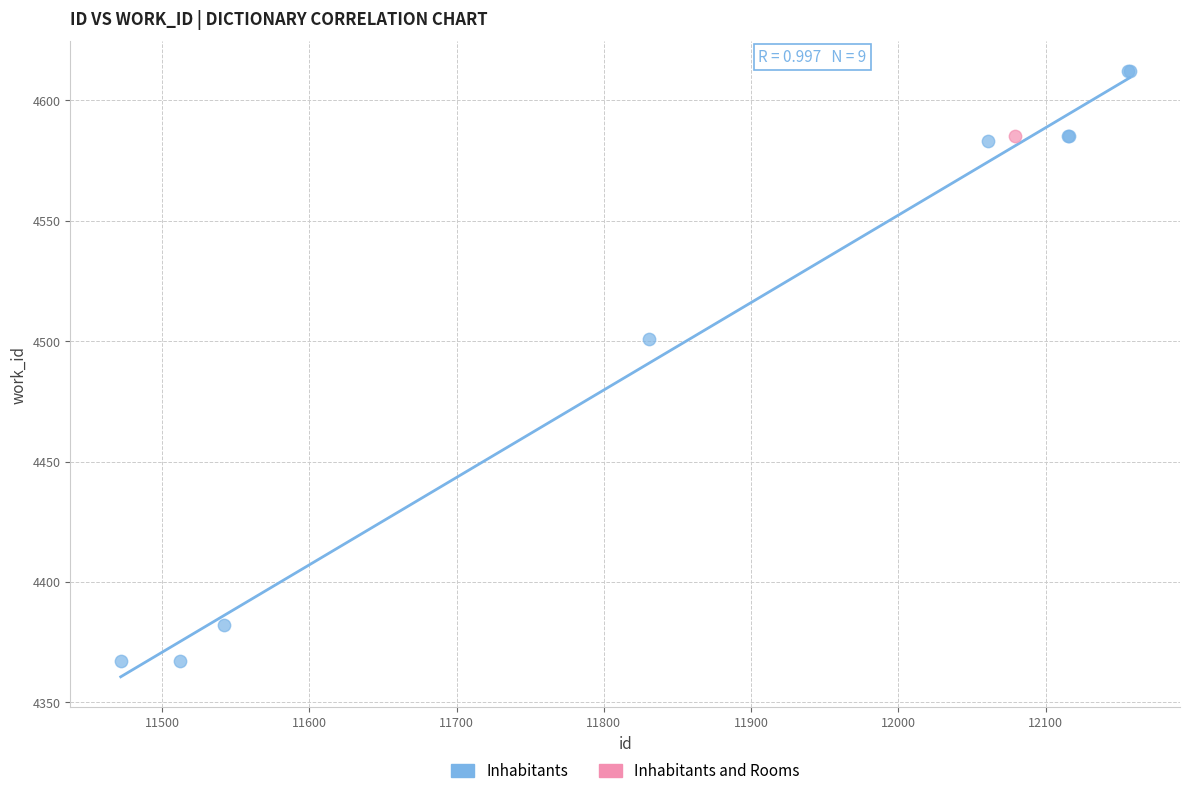

What are all the series names shown in the legend?

Inhabitants, Inhabitants and Rooms